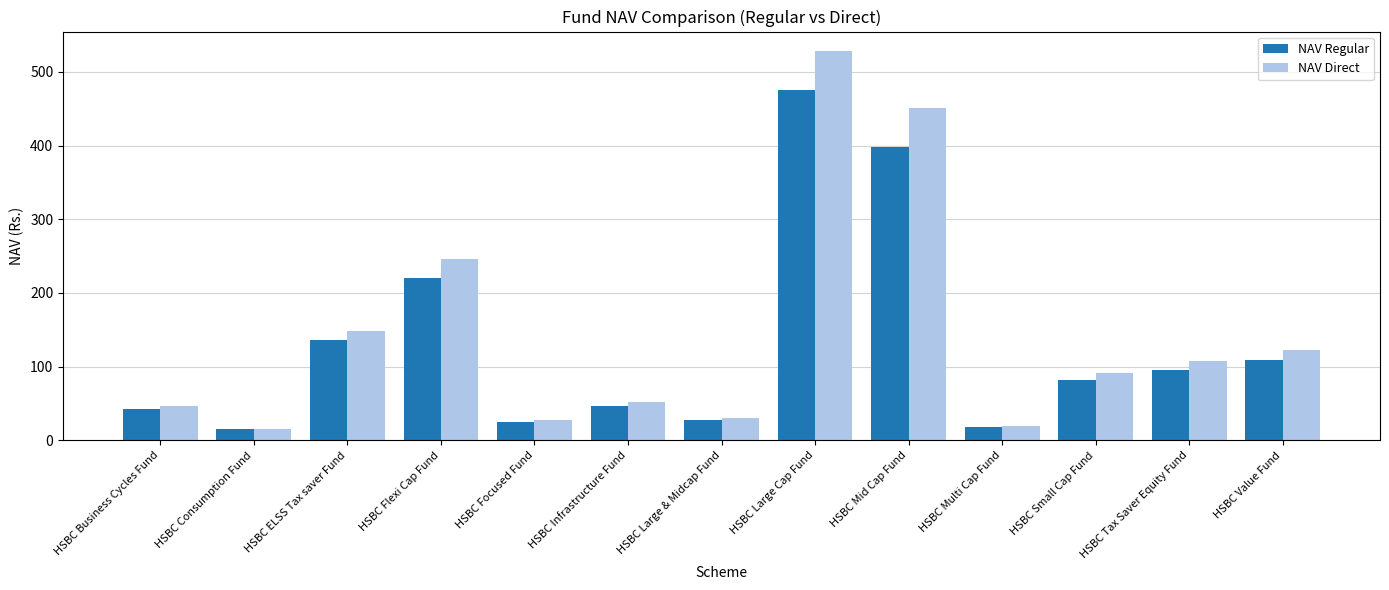

What is the sum of all NAV Regular values?

1693.3